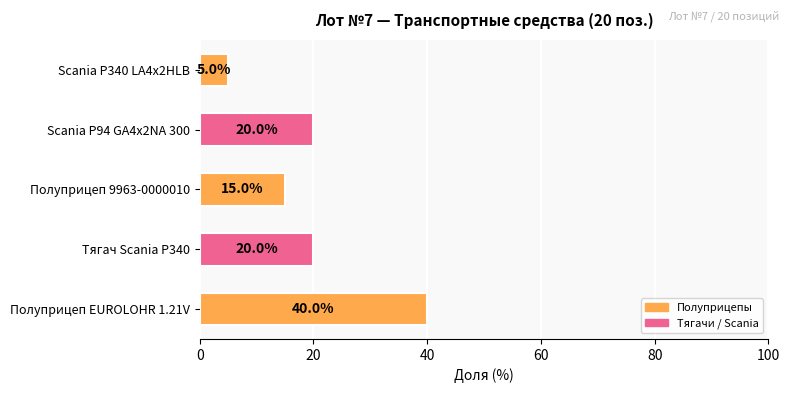

Is it true that the value at Полуприцеп 9963-0000010 is 15?

True